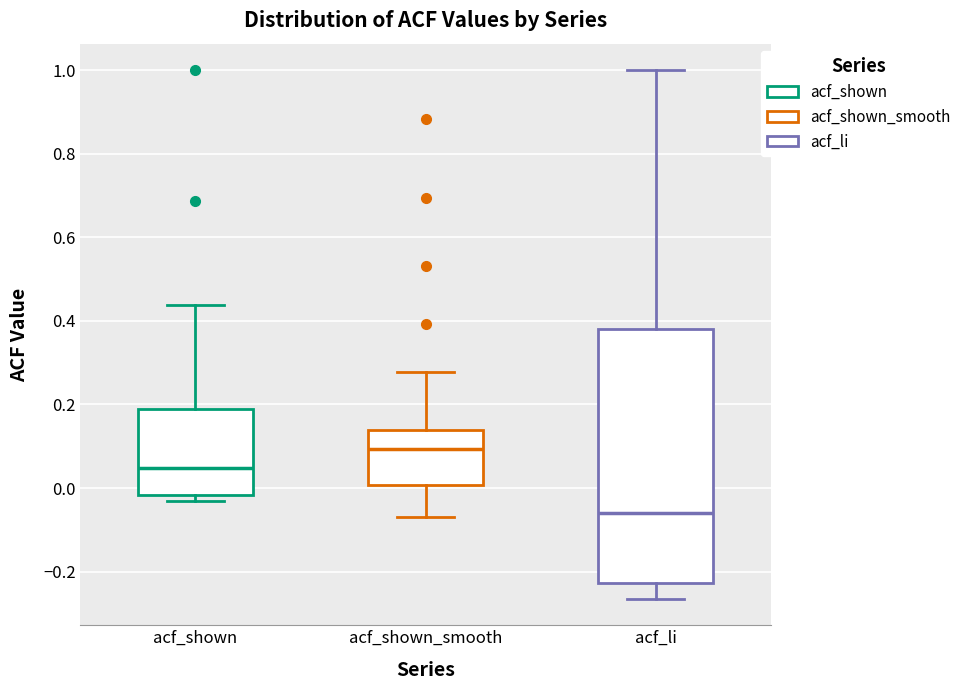

Comparing the boxes themselves (not the whiskers), which one is the tallest?

acf_li